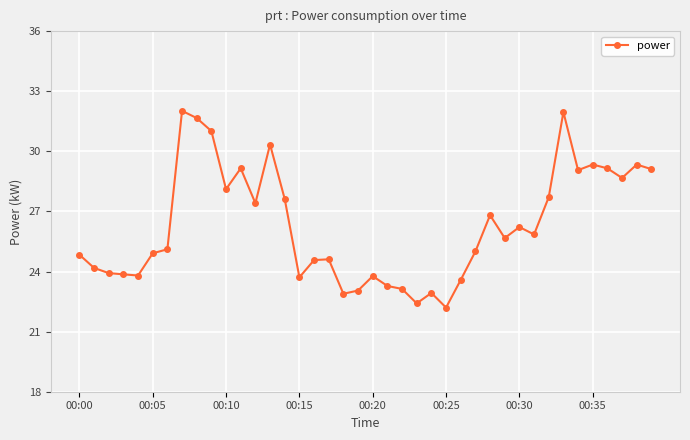

What is the value of the 31st point from the left?

26.2